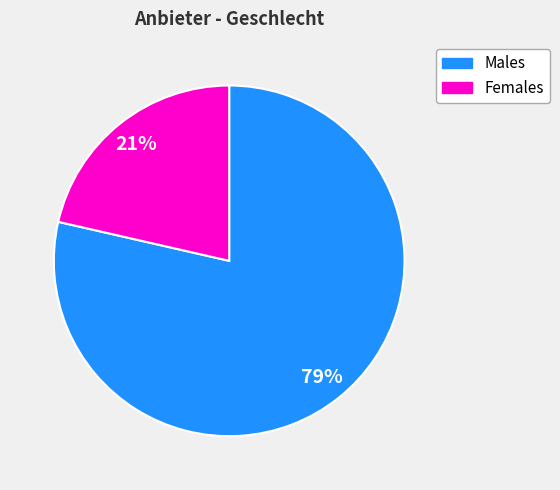

Which category accounts for the majority?

Males